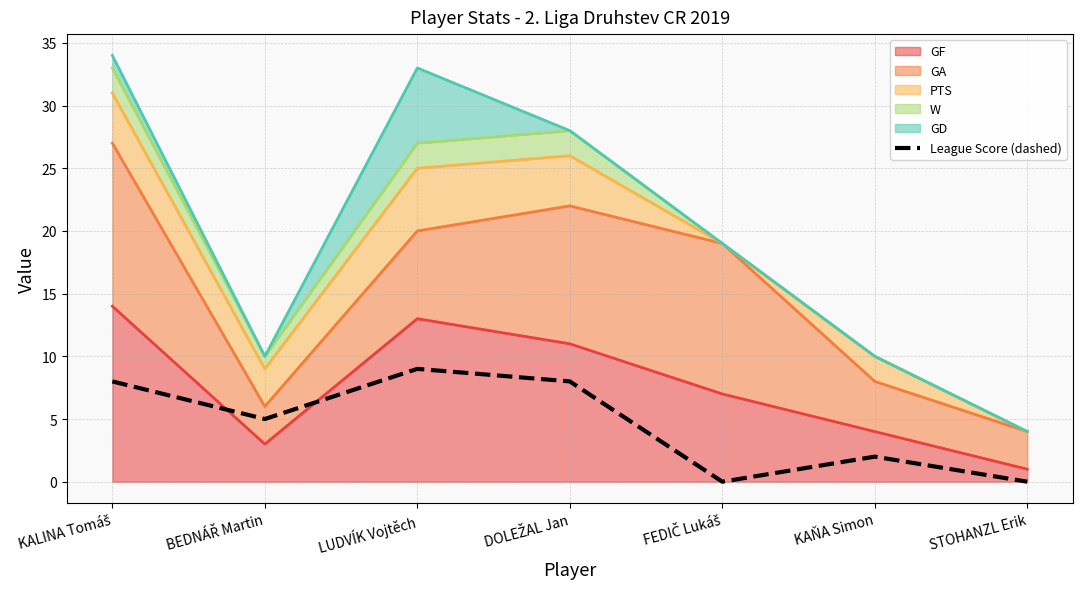

Reading left to right, what are all the values shown in this chart?

KALINA Tomáš=8	BEDNÁŘ Martin=5	LUDVÍK Vojtěch=9	DOLEŽAL Jan=8	FEDIČ Lukáš=0	KAŇA Simon=2	STOHANZL Erik=0